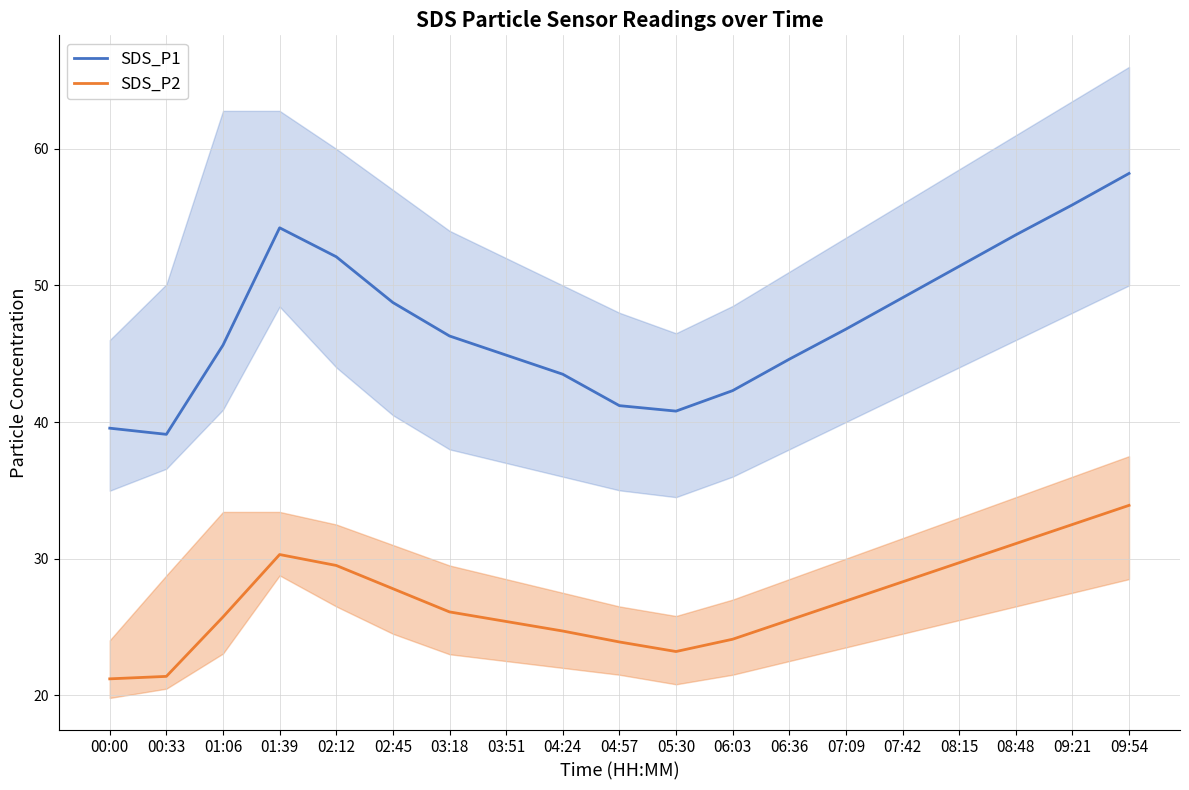

List the labels in order of SDS_P1 value, smallest first.

00:33, 00:00, 05:30, 04:57, 06:03, 04:24, 06:36, 03:51, 01:06, 03:18, 07:09, 02:45, 07:42, 08:15, 02:12, 08:48, 01:39, 09:21, 09:54